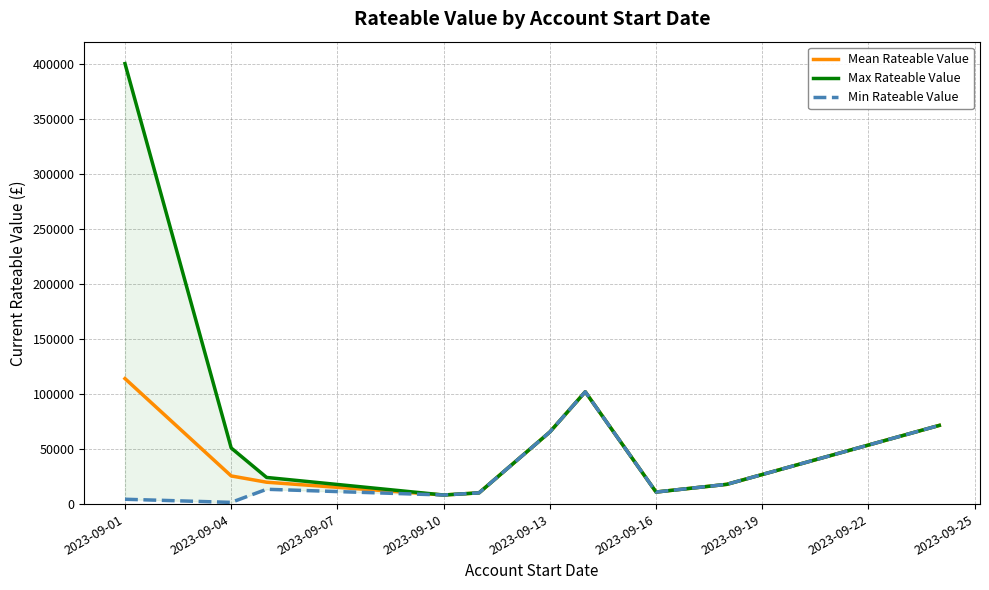

Is this an area chart (filled region under the line)?

No